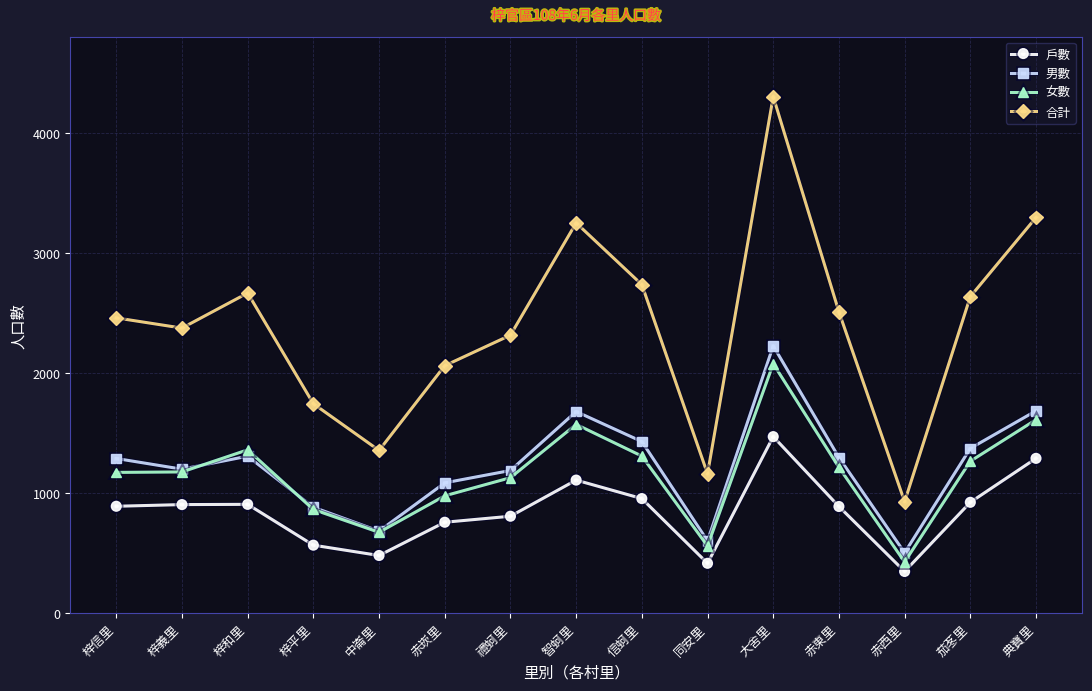

True or false: 女數 has a value of 323 at 同安里.

False